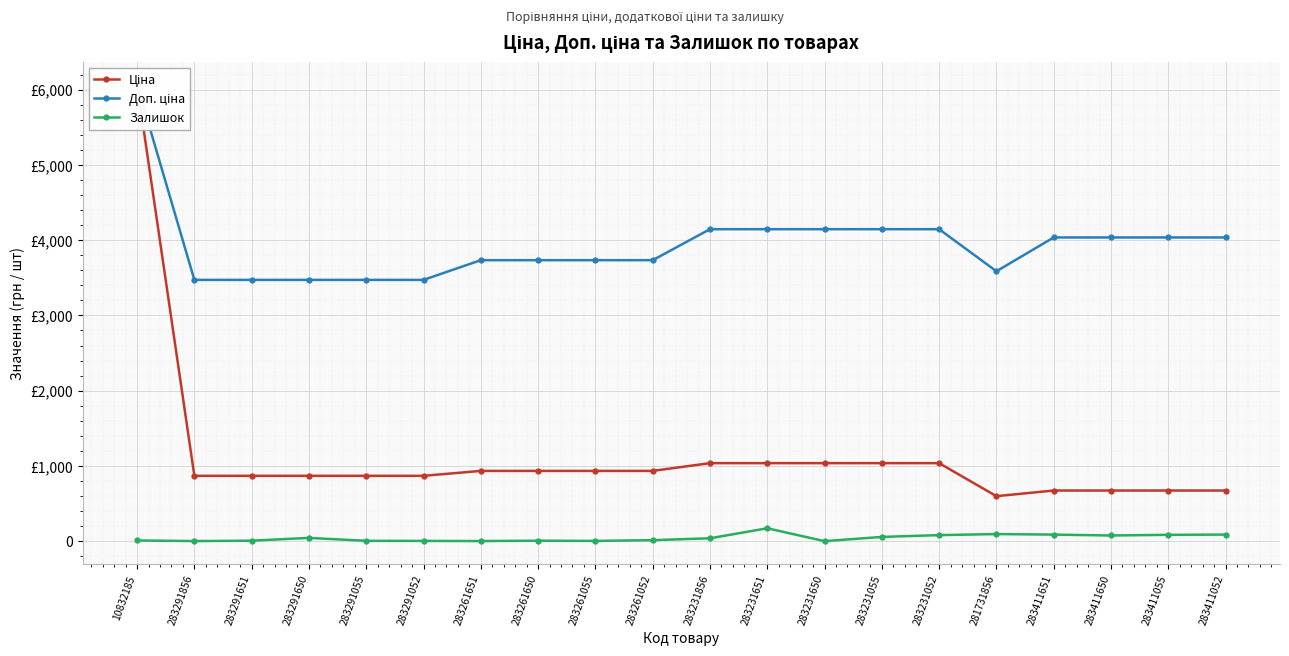

True or false: Ціна and Залишок intersect in this chart.

False